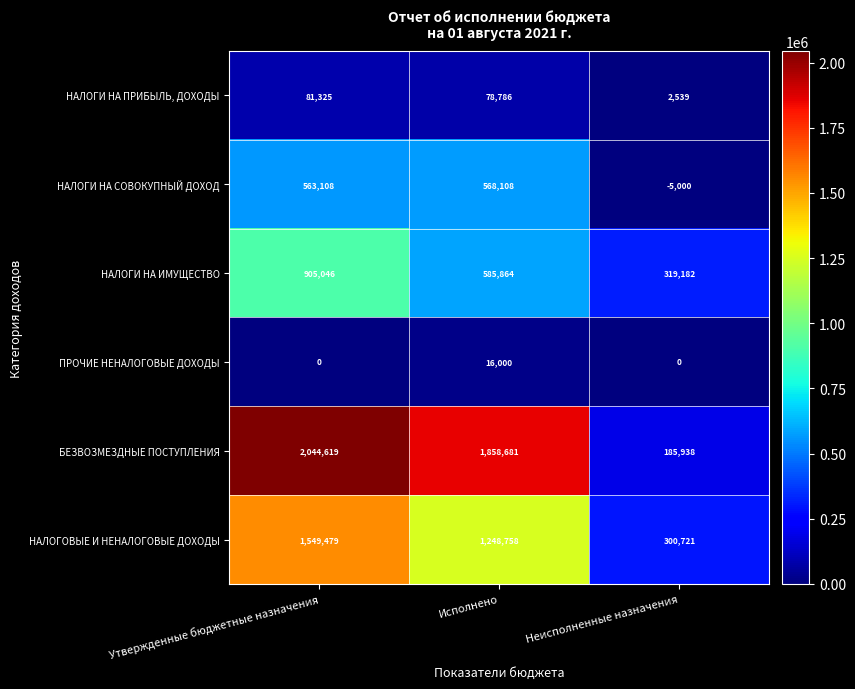

At which label is БЕЗВОЗМЕЗДНЫЕ ПОСТУПЛЕНИЯ closest to 1115278?

Исполнено